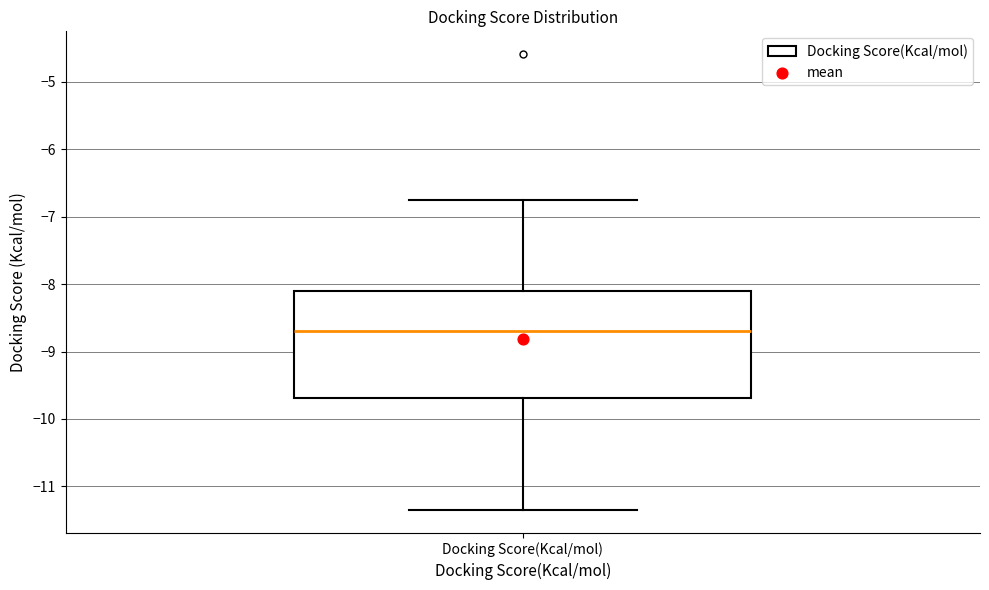

Transcribe this box plot: give where the median line is, the range the box spans, and where the two whiskers end, as read against the y-axis. The values are not printed on the chart, so give them approximately, as read against the axis.

median -8.7, box -9.7 to -8.1, whiskers -11.3 to -6.7